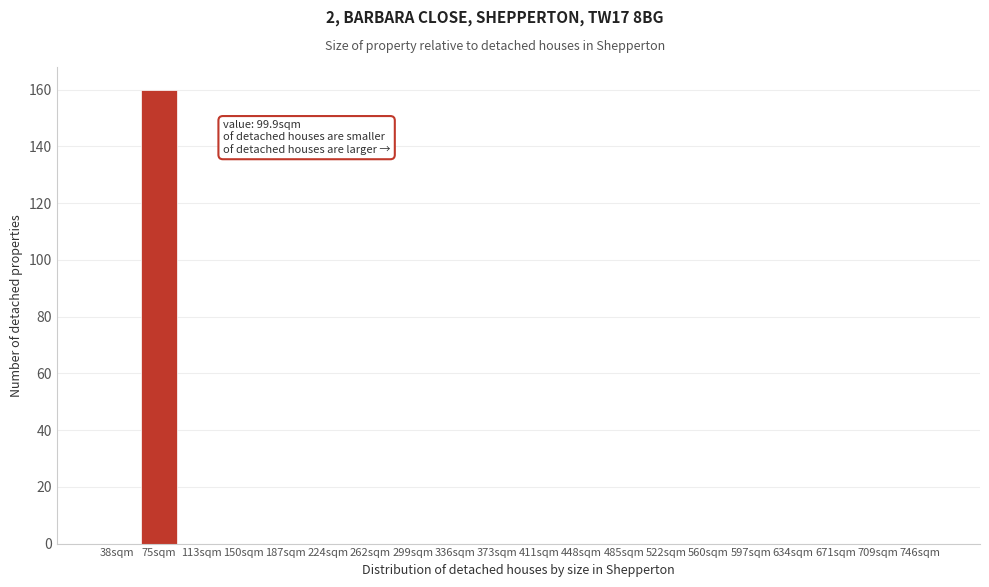

Reading left to right, extract all data points from this chart.

38sqm=0	75sqm=160	113sqm=0	150sqm=0	187sqm=0	224sqm=0	262sqm=0	299sqm=0	336sqm=0	373sqm=0	411sqm=0	448sqm=0	485sqm=0	522sqm=0	560sqm=0	597sqm=0	634sqm=0	671sqm=0	709sqm=0	746sqm=0